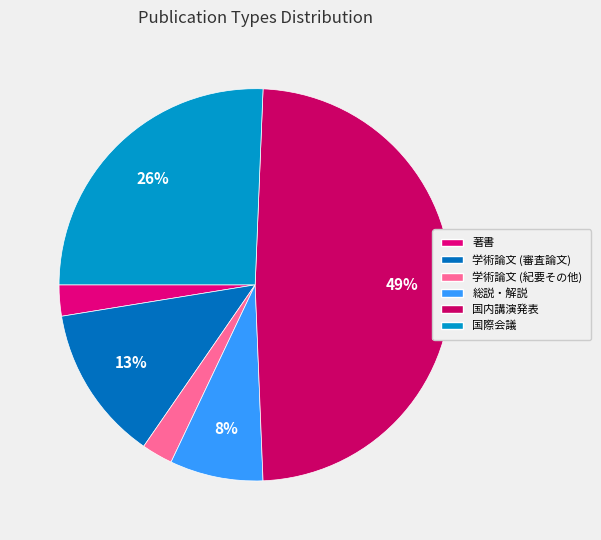

To the nearest percent, what percentage of the pie is 国内講演発表?

49%